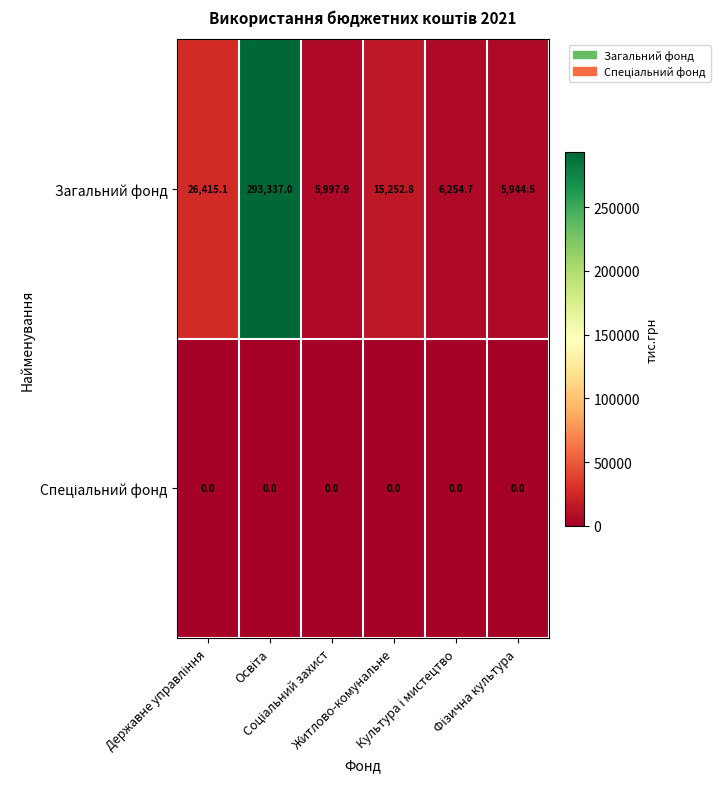

What is the maximum value shown in the chart?

293337.0